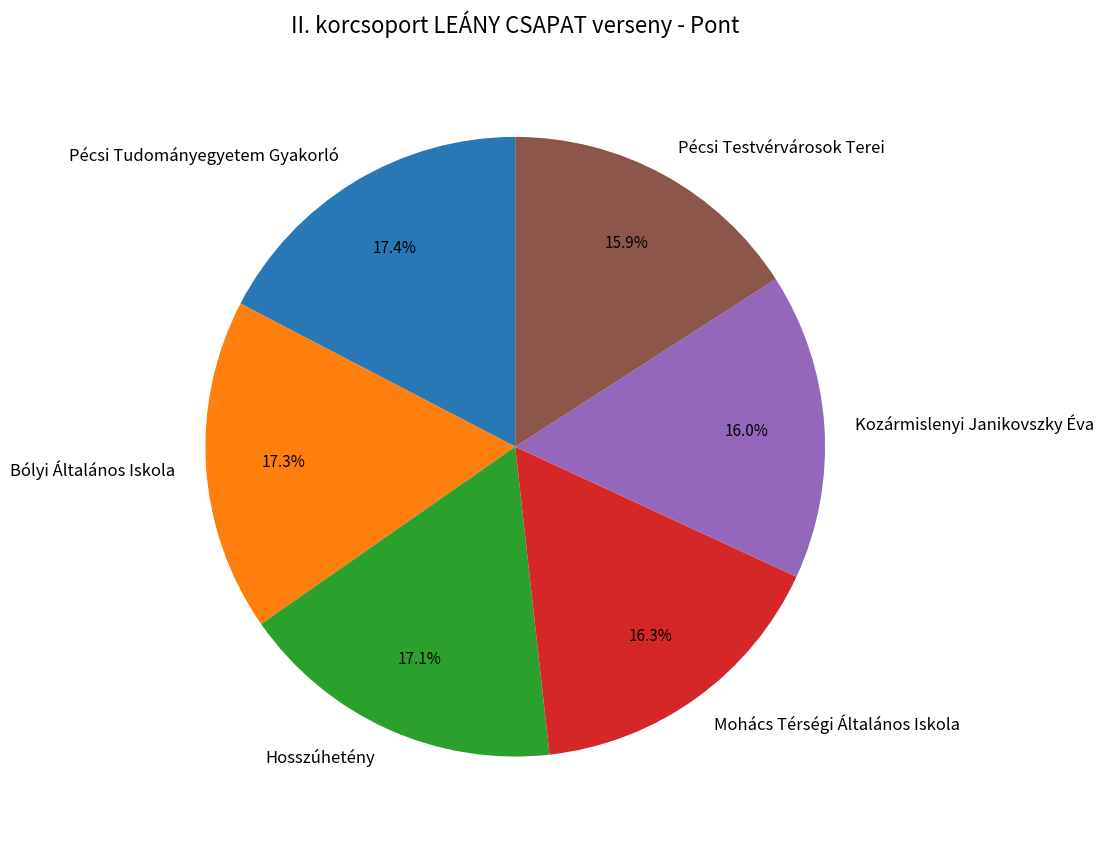

Between Pécsi Tudományegyetem Gyakorló and Pécsi Testvérvárosok Terei, which is larger?

Pécsi Tudományegyetem Gyakorló